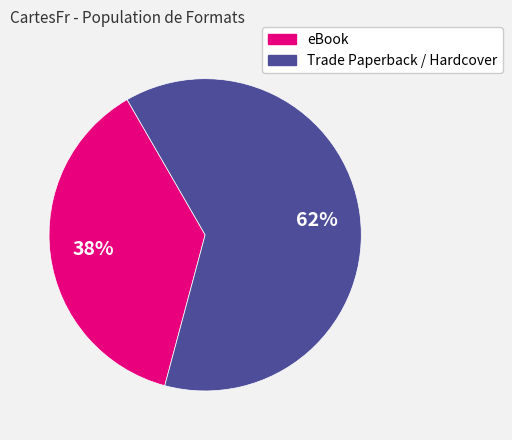

Is there any slice that represents more than half of the pie?

Yes